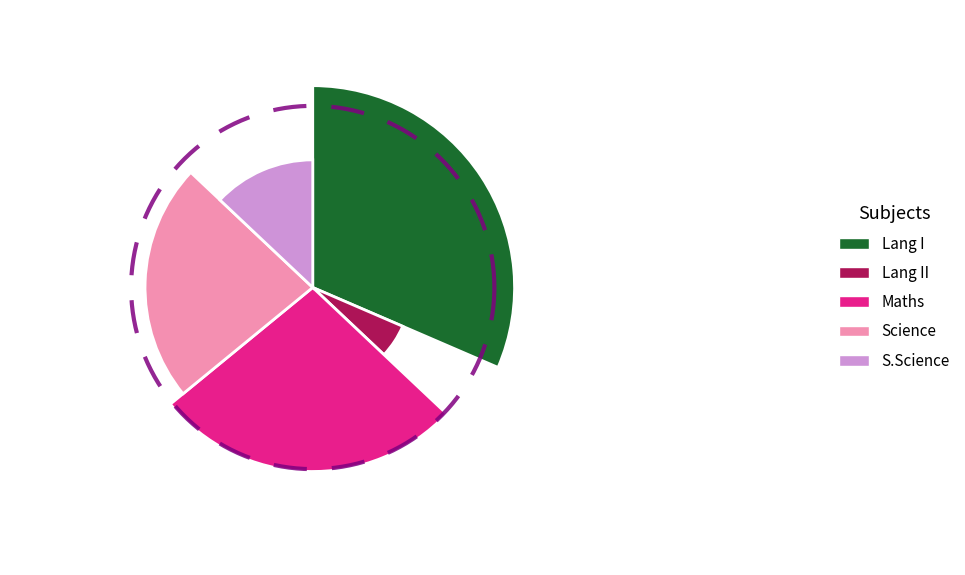

The Lang I slice represents 31% of the pie. True or false?

True